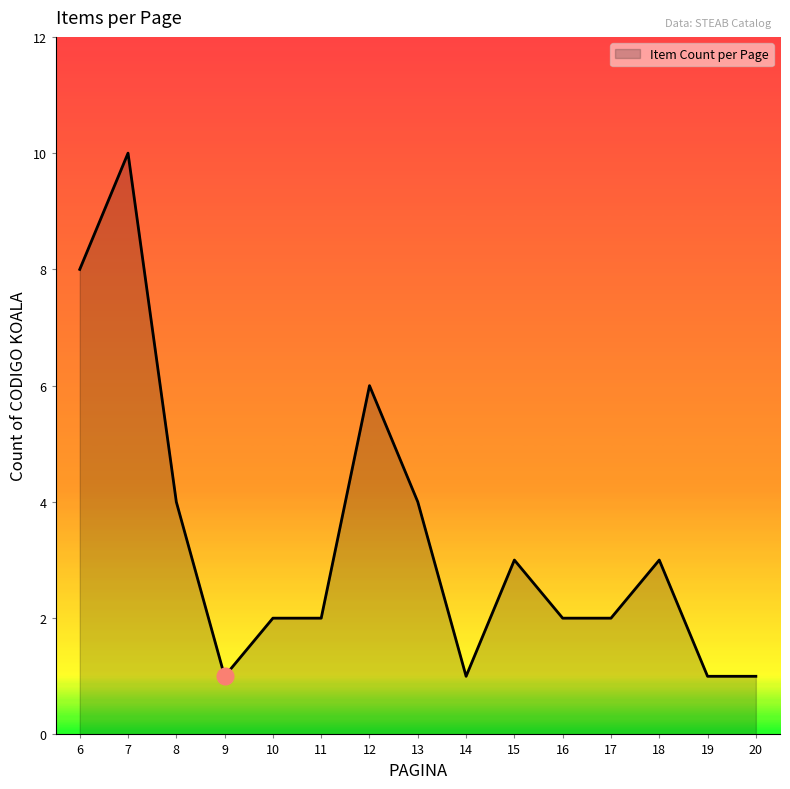

What is the change in value from 7 to 19?

-9